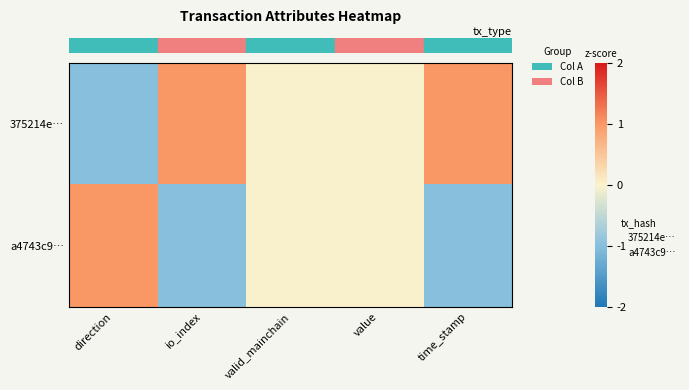

Rank the series at valid_mainchain from highest to lowest value.

row_0, row_1